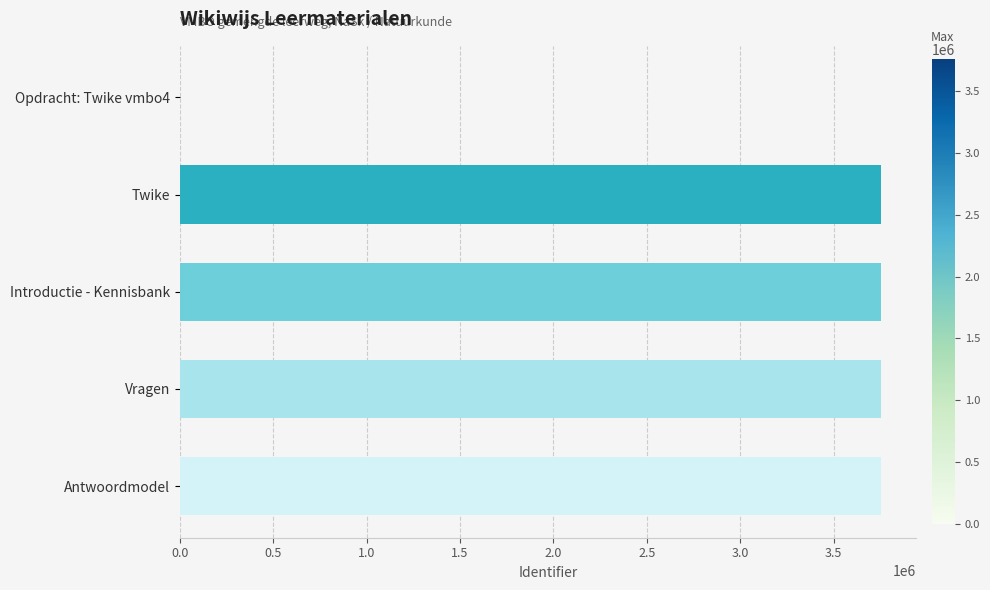

At which label is the value closest to 1877131?

Twike